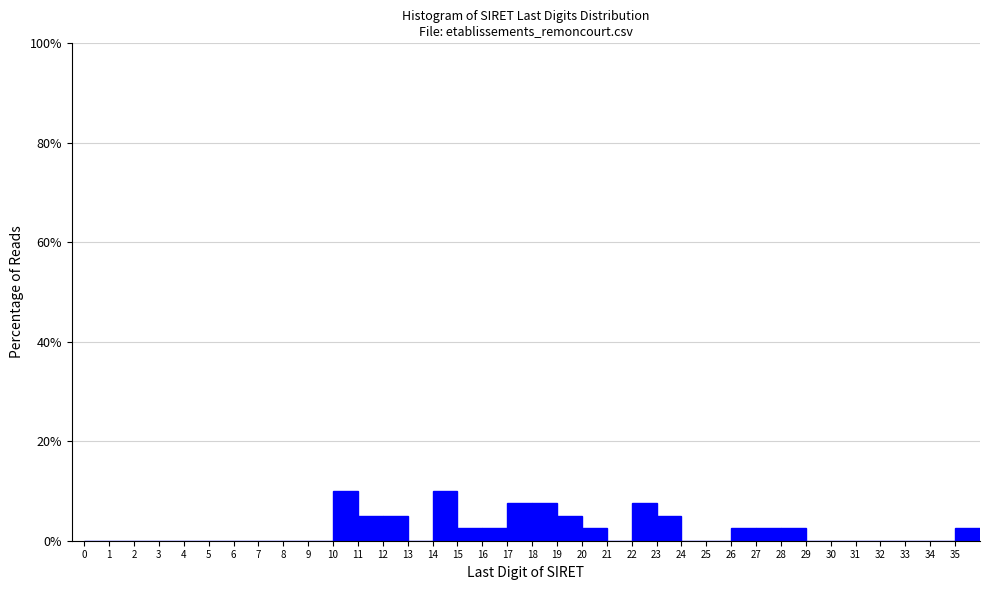

Reading left to right, transcribe this chart: for each bar, give the range it covers on the x-axis and its height. The values are not printed on the chart, so give them approximately, as read against the axis.

0 to 1: 0
1 to 2: 0
2 to 3: 0
3 to 4: 0
4 to 5: 0
5 to 6: 0
6 to 7: 0
7 to 8: 0
8 to 9: 0
9 to 10: 0
10 to 11: 10
11 to 12: 6
12 to 13: 6
13 to 14: 0
14 to 15: 10
15 to 16: 2
16 to 17: 2
17 to 18: 8
18 to 19: 8
19 to 20: 6
20 to 21: 2
21 to 22: 0
22 to 23: 8
23 to 24: 6
24 to 25: 0
25 to 26: 0
26 to 27: 2
27 to 28: 2
28 to 29: 2
29 to 30: 0
30 to 31: 0
31 to 32: 0
32 to 33: 0
33 to 34: 0
34 to 35: 0
35 to 36: 2